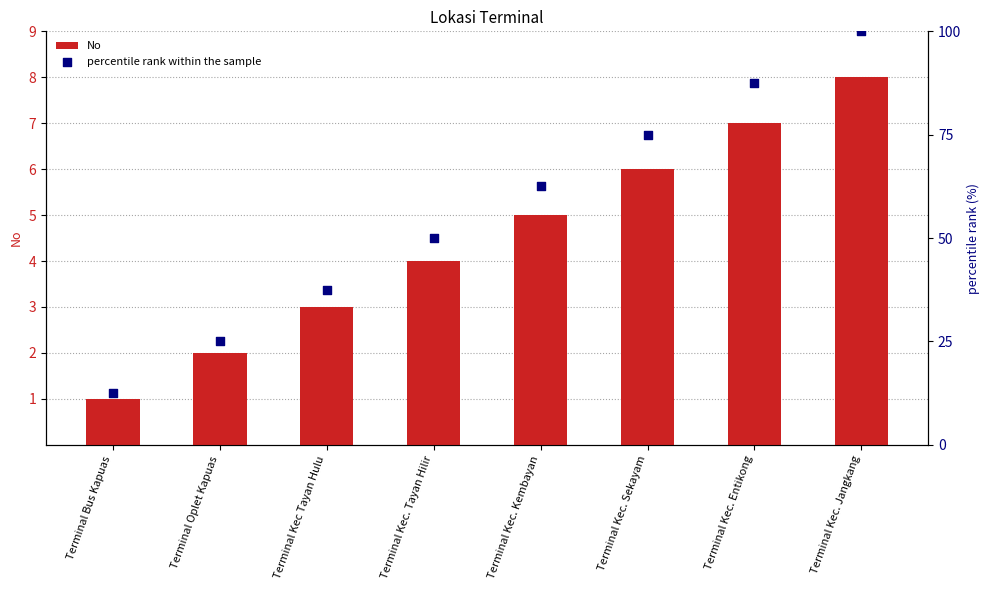

What is the total value across all series at Terminal Kec. Jangkang?

108.0